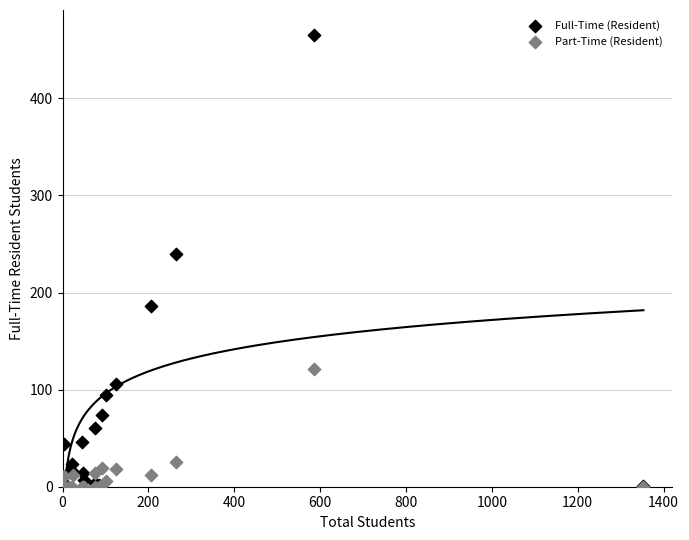

In the Full-Time (Resident) series, what Y value is closest to 232?

240